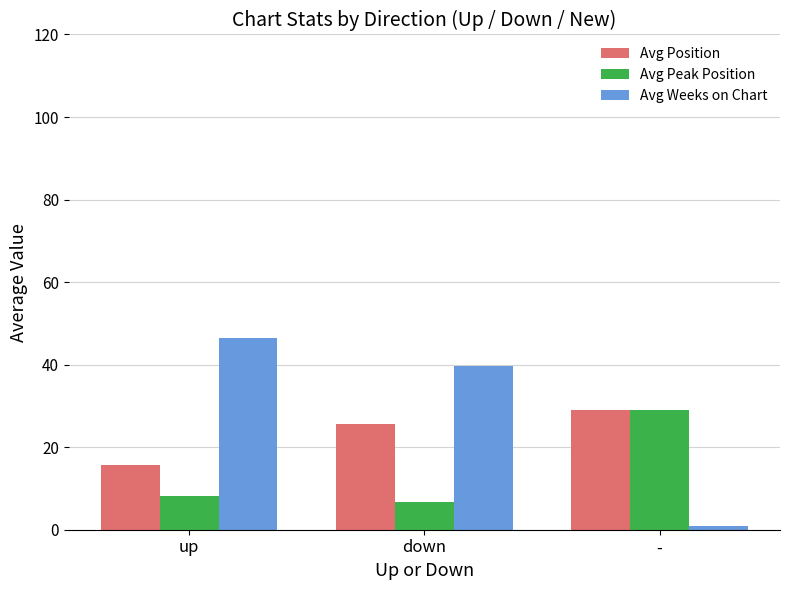

What is the value of the Avg Position bar at the 1st from the left?

15.6